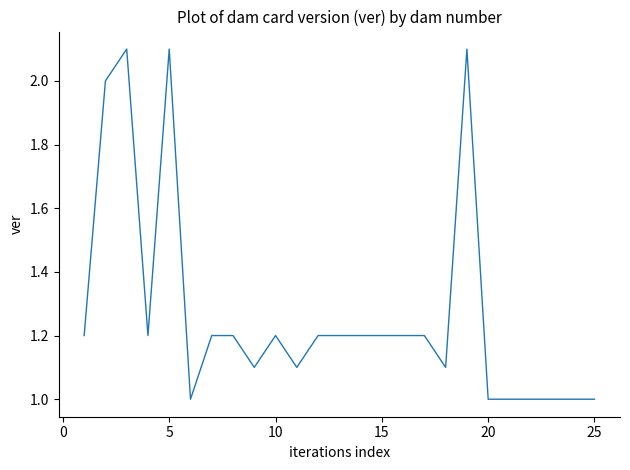

True or false: there are more than 1 points higher than both neighbors.

True